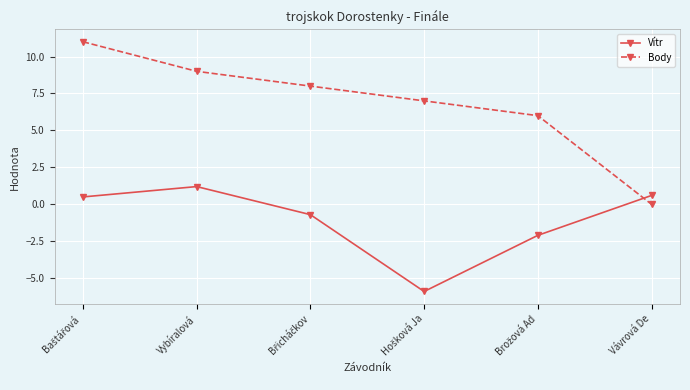

Which series has the largest range (max minus min)?

Body